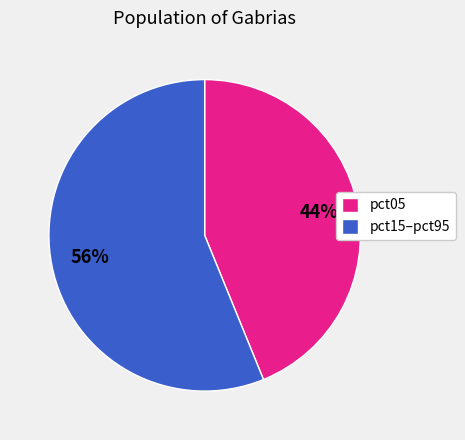

To the nearest percent, what percentage of the pie is pct15–pct95?

56%